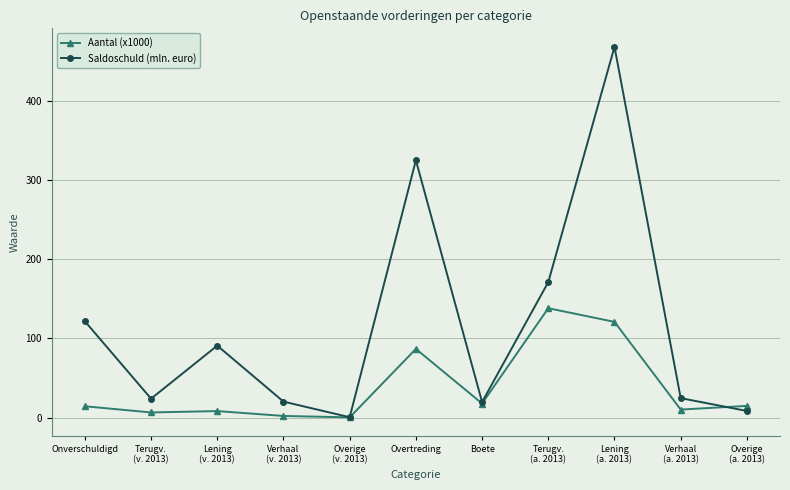

Rank the series by their maximum value, from lowest to highest.

Aantal (x1000), Saldoschuld (mln. euro)